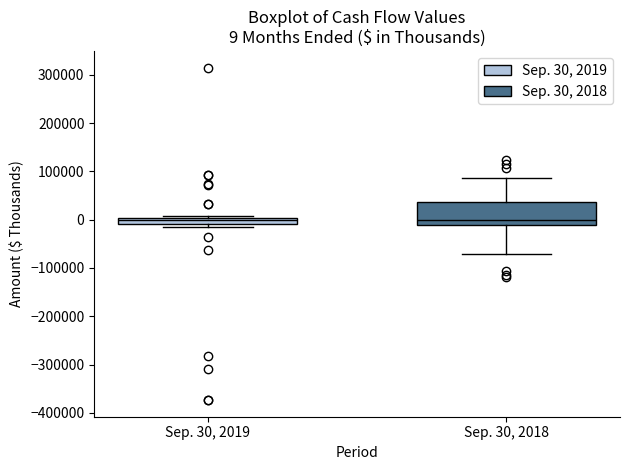

Which box is the tallest, from its lower edge to its upper edge?

Sep. 30, 2018